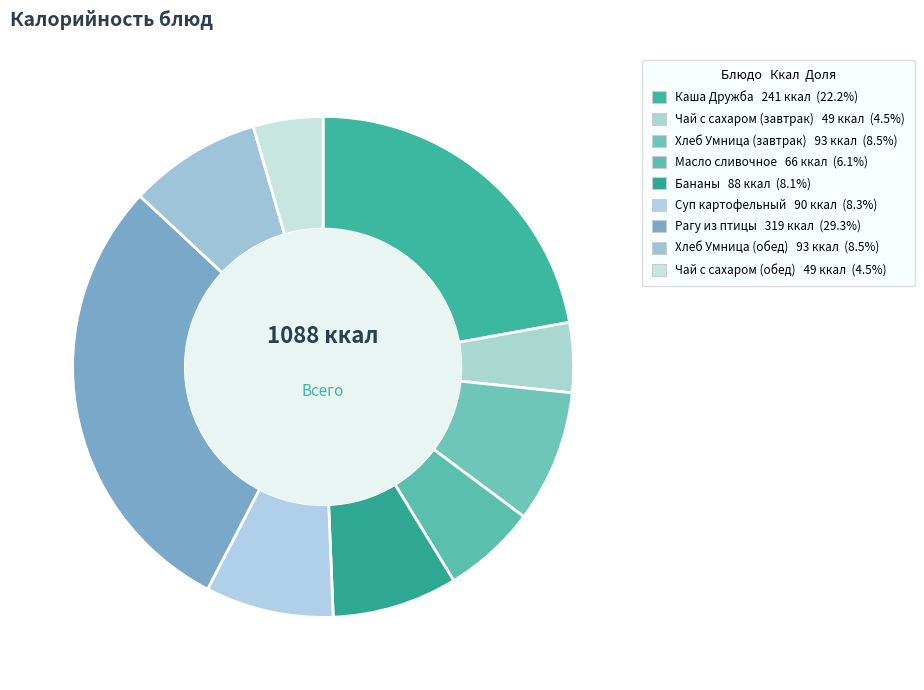

To the nearest percent, what portion does Хлеб Умница (обед) represent?

9%